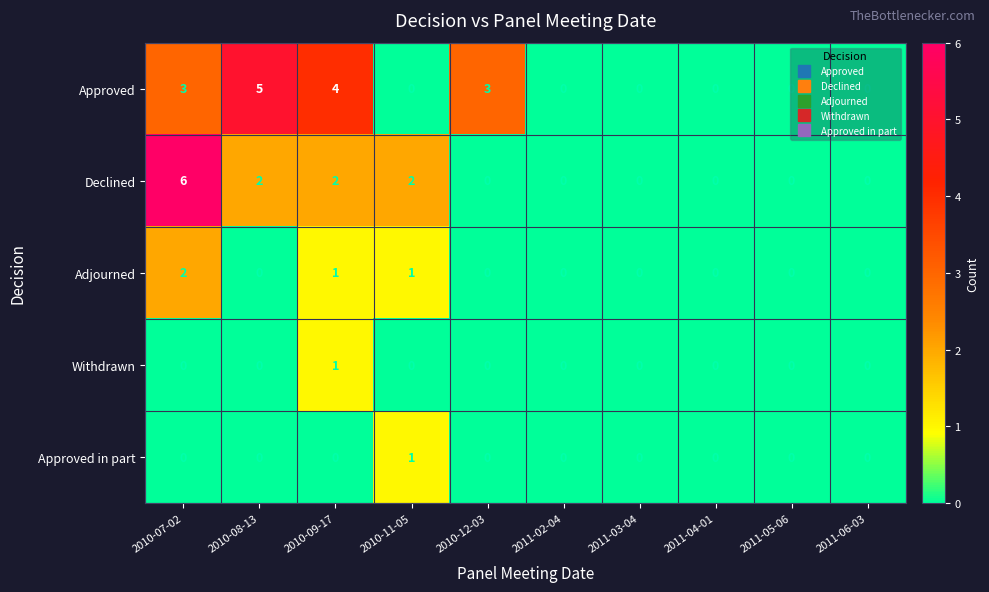

At which category is the sum across all series the highest?

2010-07-02